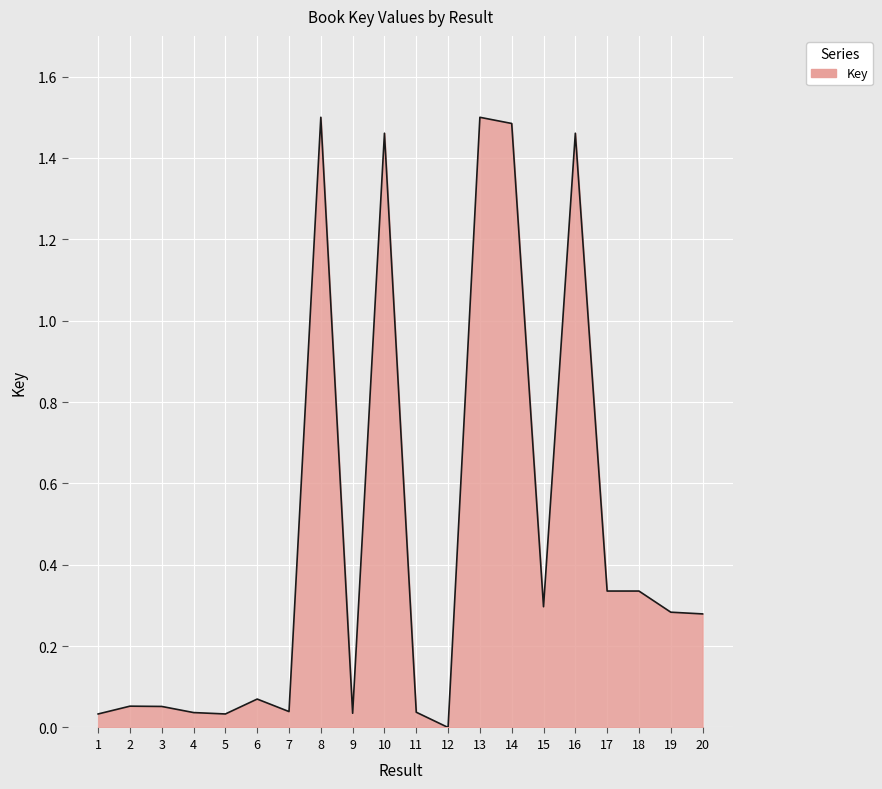

The chart shows a value of 1.5 at 16. True or false?

True